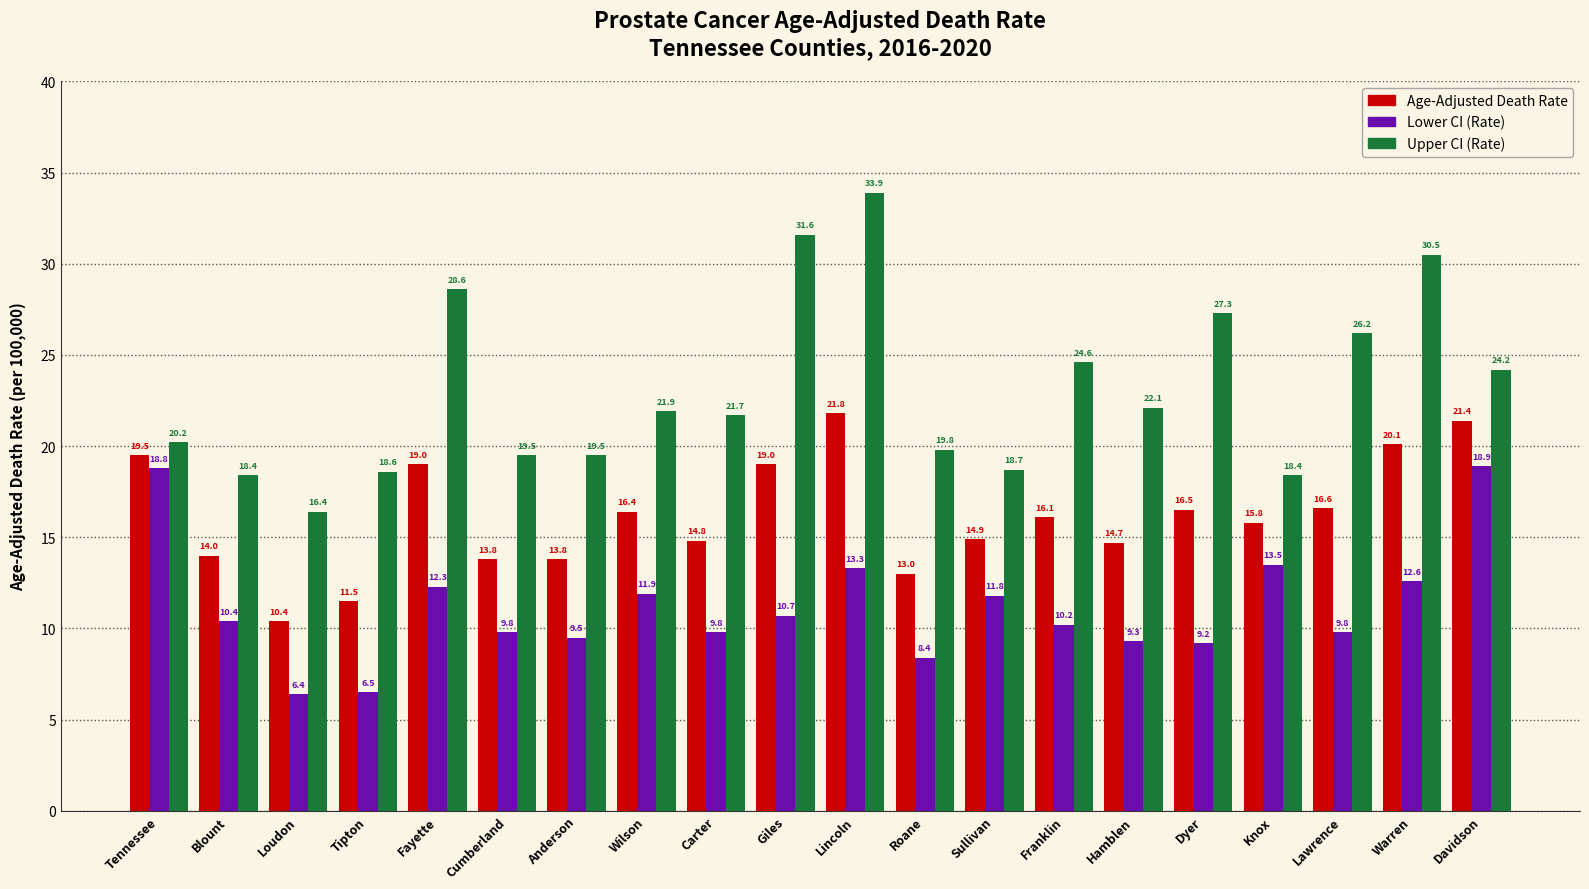

What is the spread (max minus min) of values at Giles?

20.9